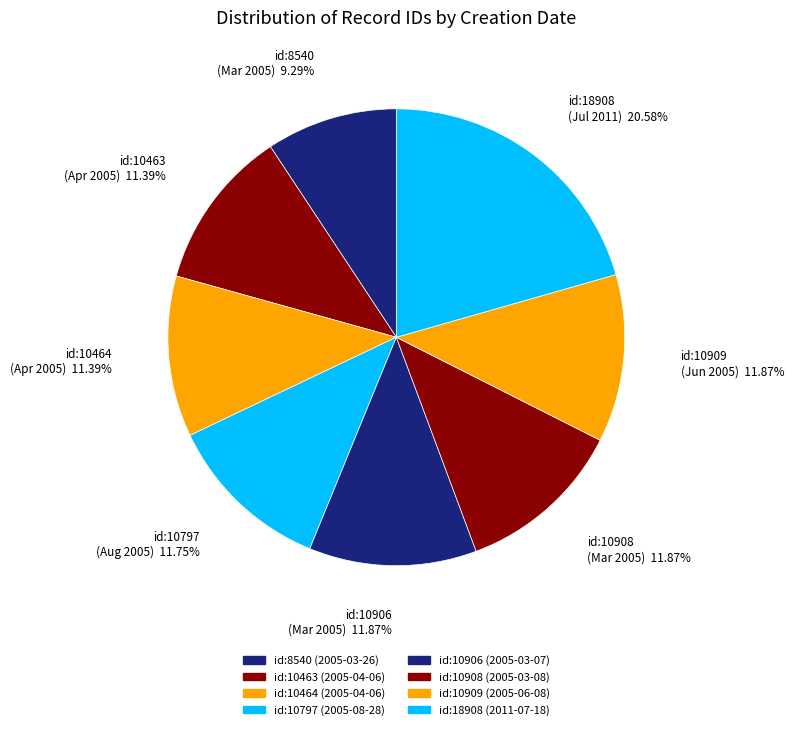

How many segments does this pie chart have?

8